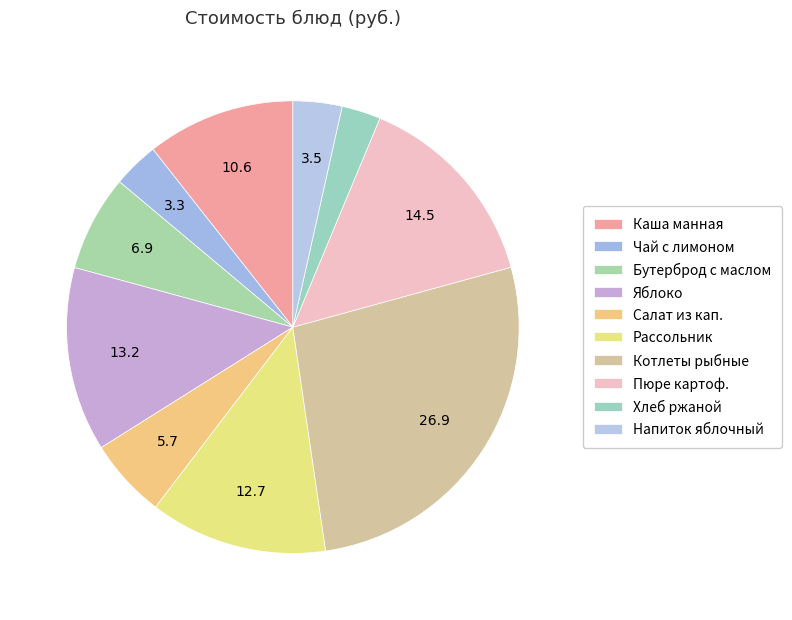

How many slices are in this pie chart?

10